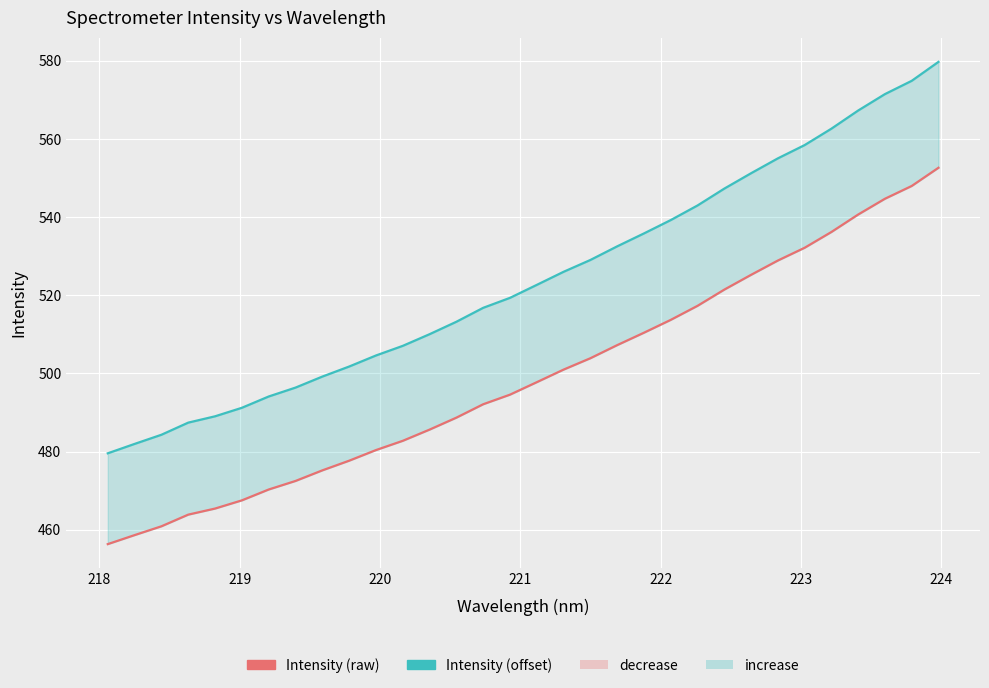

Reading left to right, list all the values displayed in this chart.

Intensity (raw): 456.3	458.6	460.9	463.8	465.4	467.5	470.3	472.5	475.2	477.6	480.4	482.7	485.6	488.7	492.1	494.6	497.7	501.0	503.9	507.2	510.4	513.7	517.3	521.4	525.2	528.9	532.2	536.2	540.7	544.7	548.0	552.6
Intensity (offset): 479.5	481.9	484.3	487.4	489.0	491.2	494.1	496.4	499.2	501.8	504.6	507.0	510.0	513.2	516.8	519.3	522.7	526.0	529.0	532.5	535.8	539.2	543.0	547.3	551.2	555.0	558.4	562.6	567.3	571.5	574.9	579.7